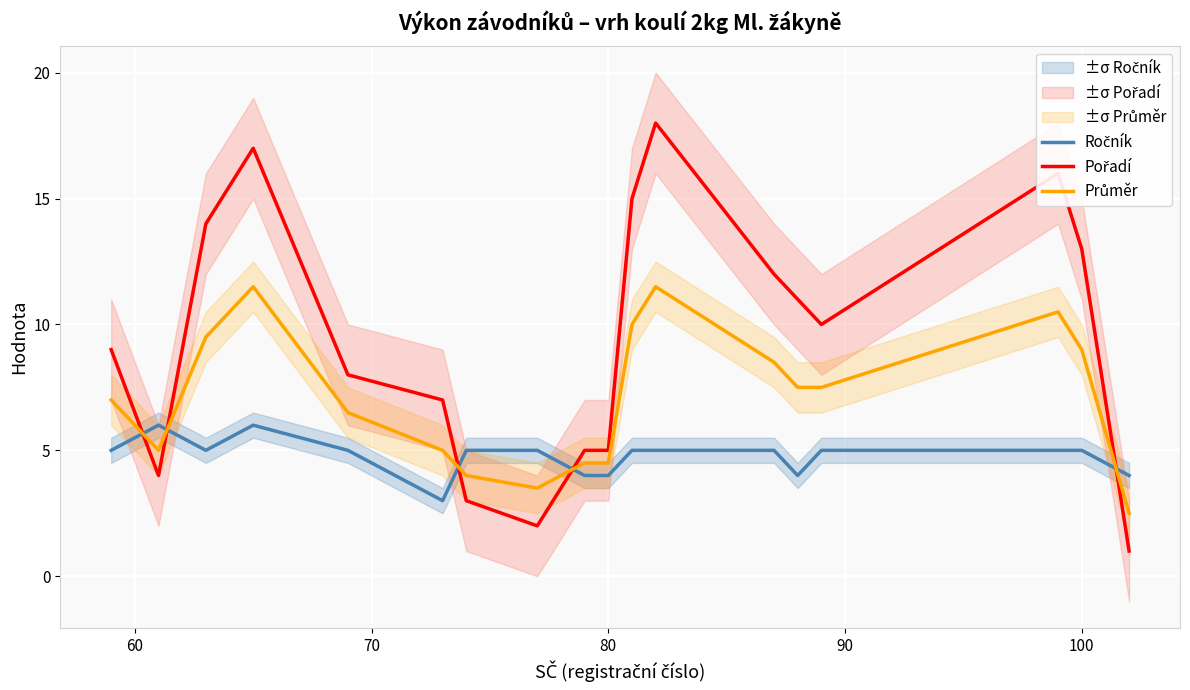

In Ročník, how many points are lower than both neighbors (excluding endpoints)?

3